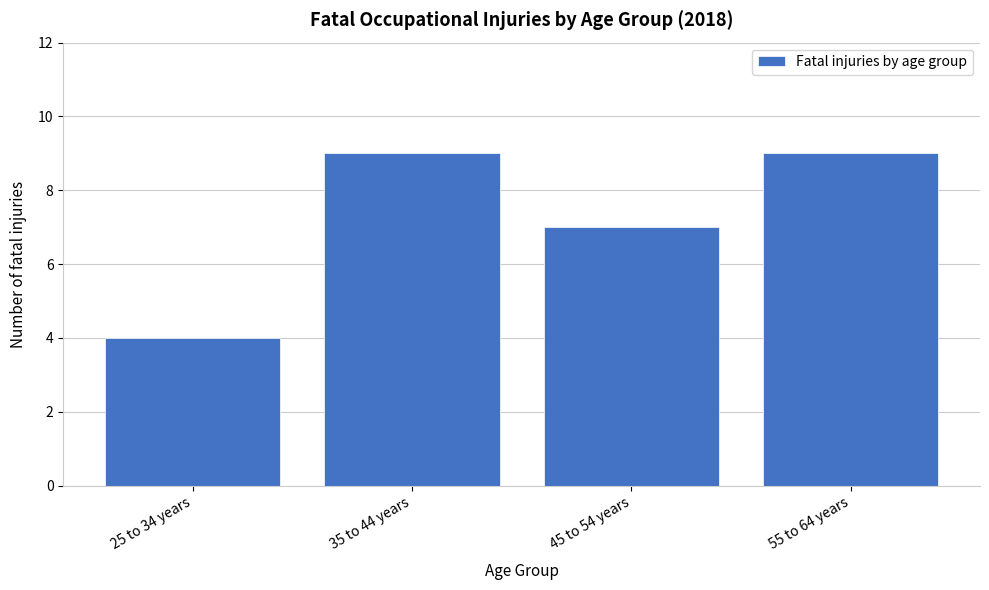

Reading left to right, what are all the values shown in this chart?

25 to 34 years=4	35 to 44 years=9	45 to 54 years=7	55 to 64 years=9